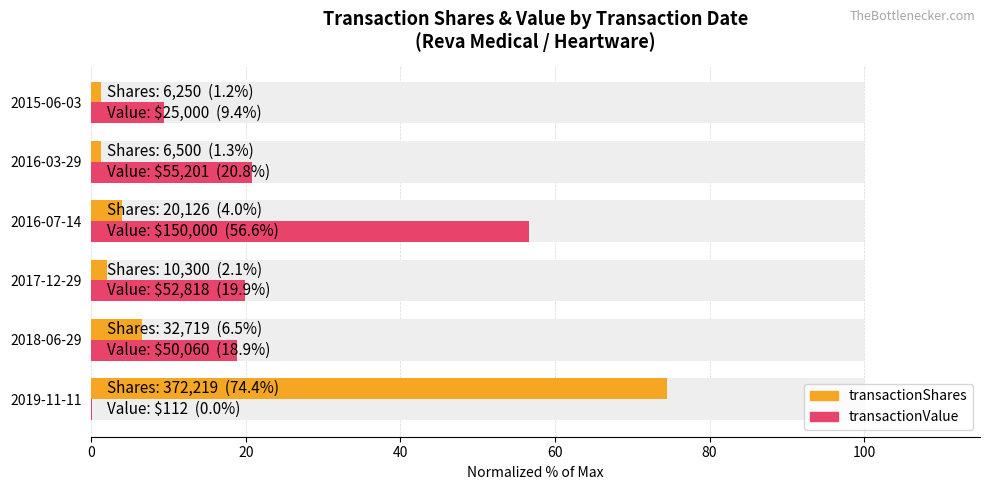

Does the chart contain stacked bars?

No